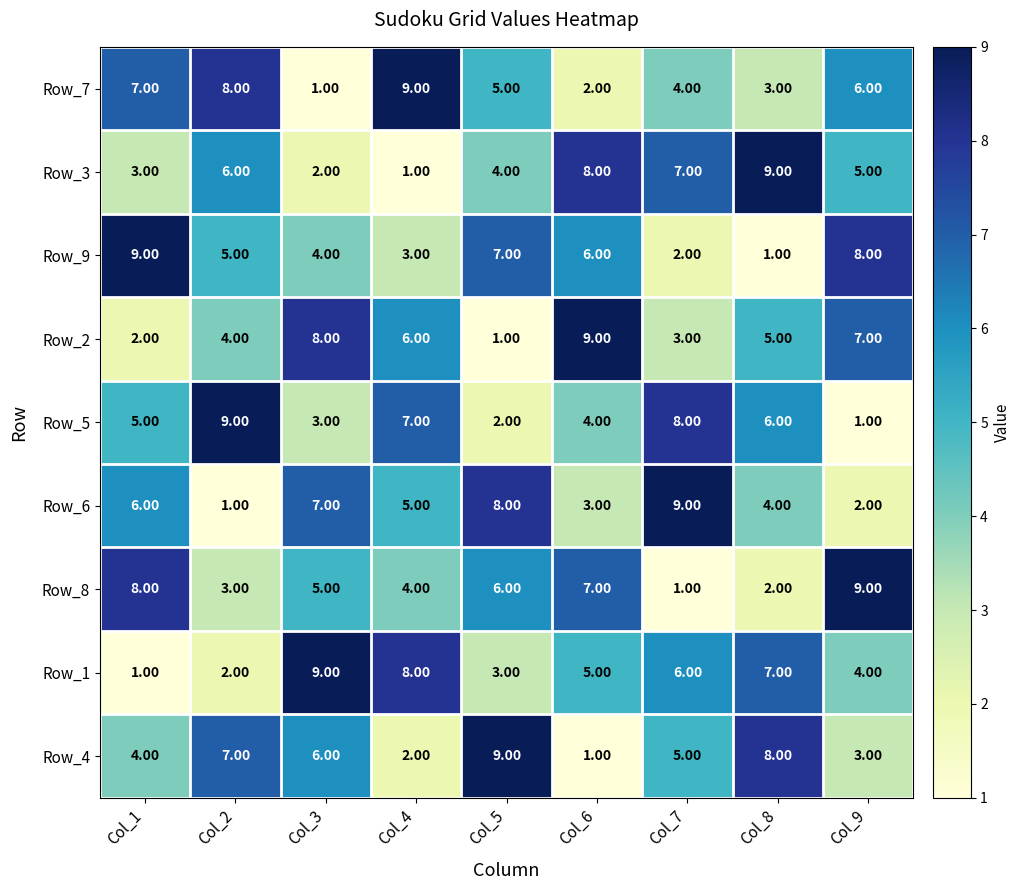

What is the difference between the maximum and minimum values in the Row_2 series?

8